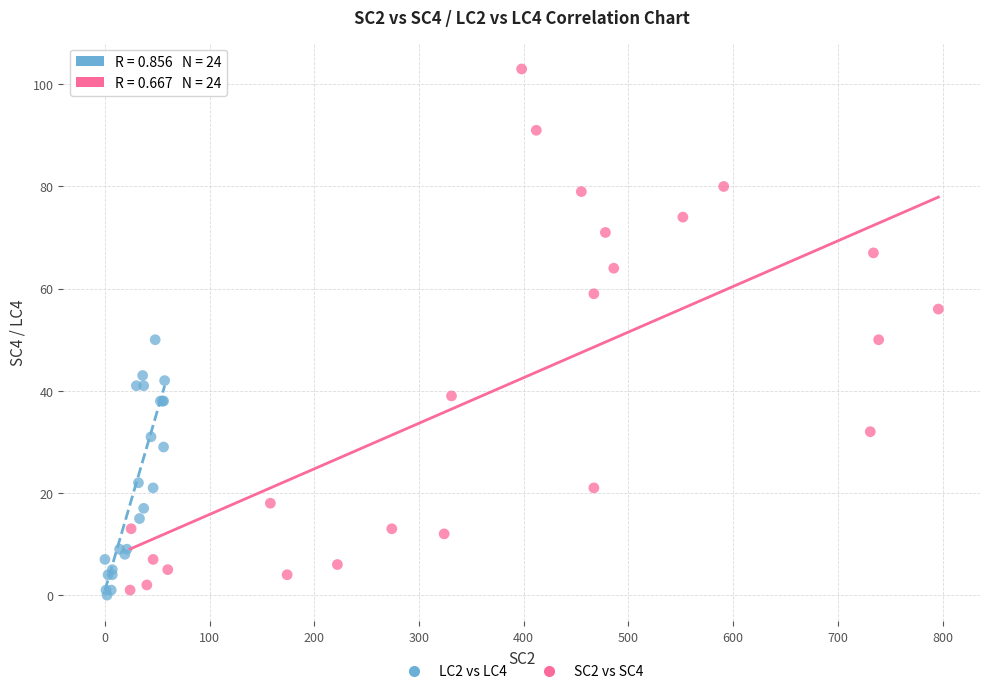

Which series has the widest spread of Y values?

SC2 vs SC4